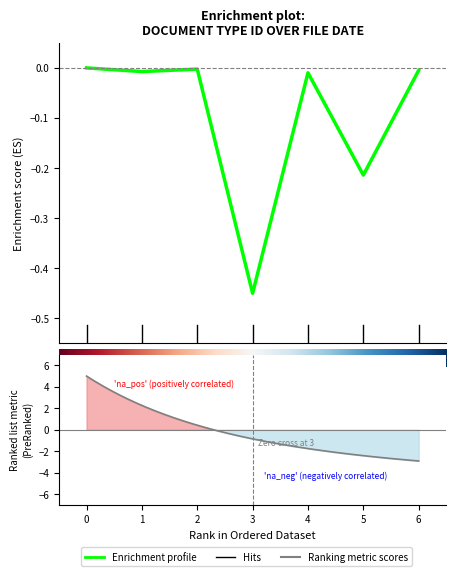

True or false: the data shows -0.0 at 1.

True